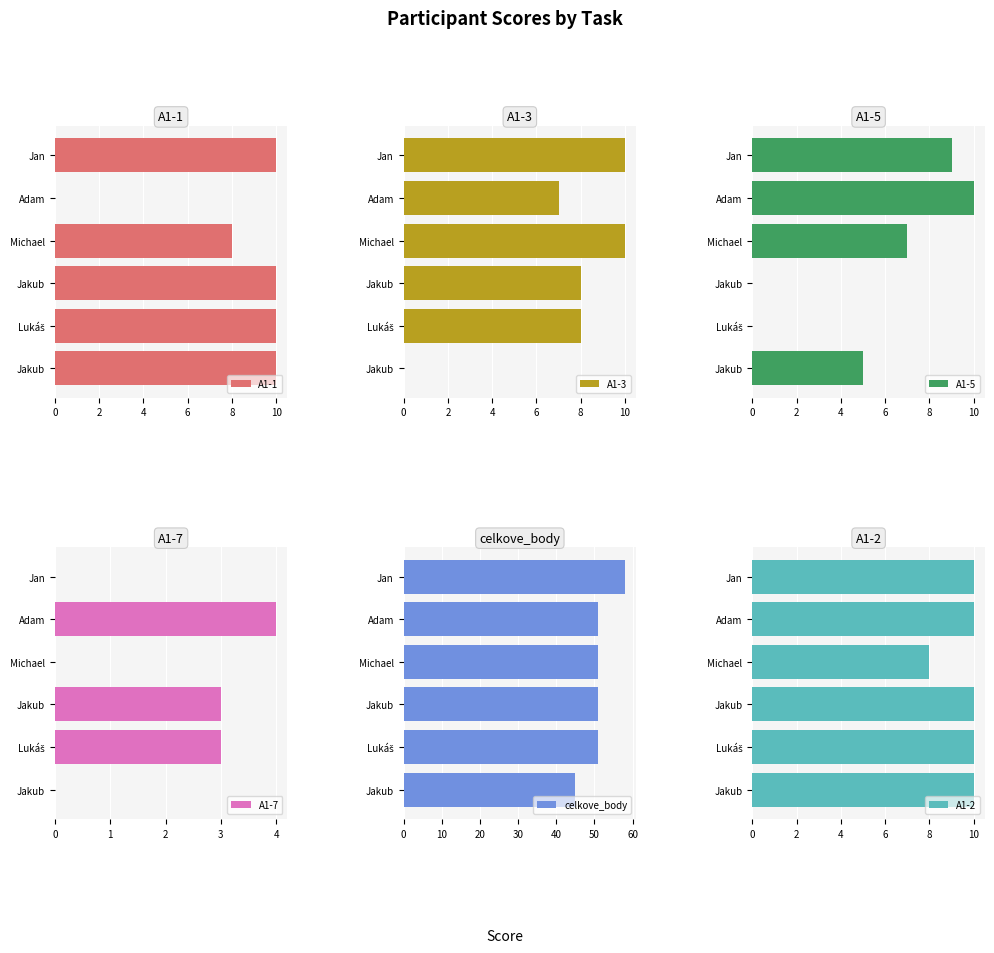

Between 10 and 6, which is larger?

10